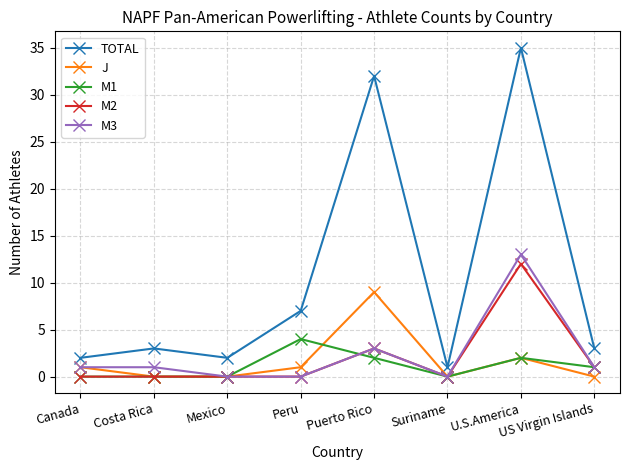

What is the total value across all series at Mexico?

2